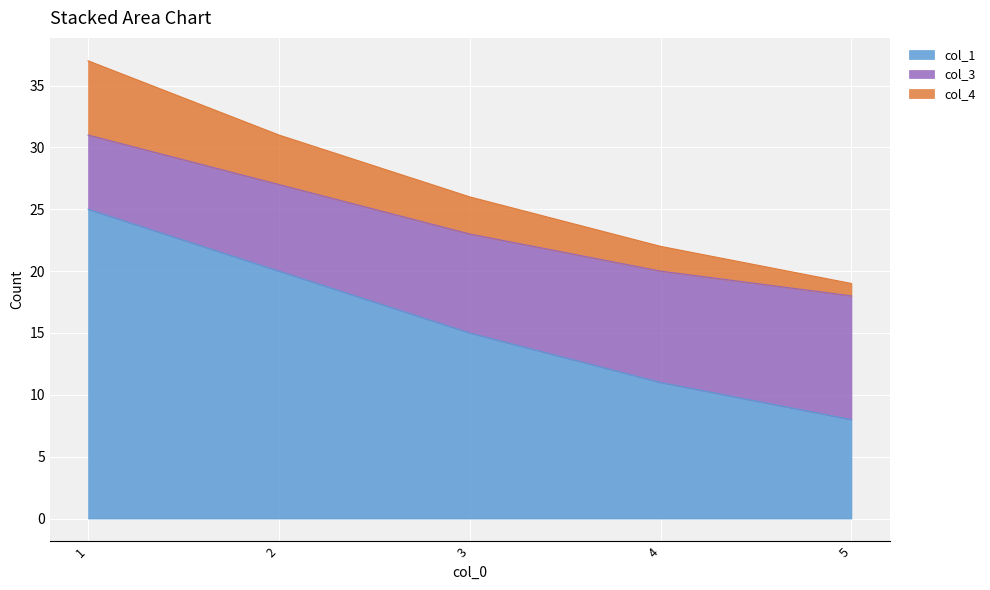

True or false: col_1 has a value of 38 at 1.

False